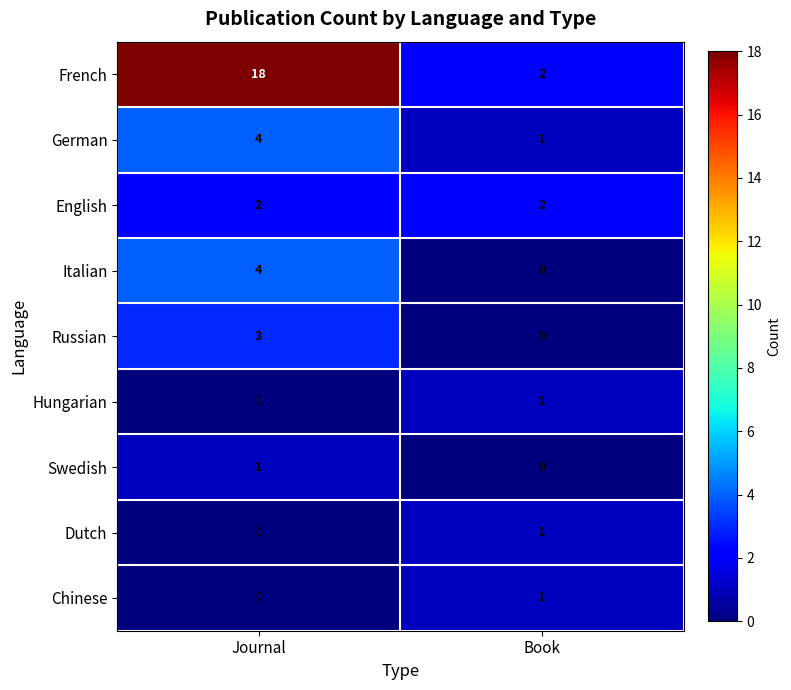

What is the difference between the maximum and minimum values in the Italian series?

4